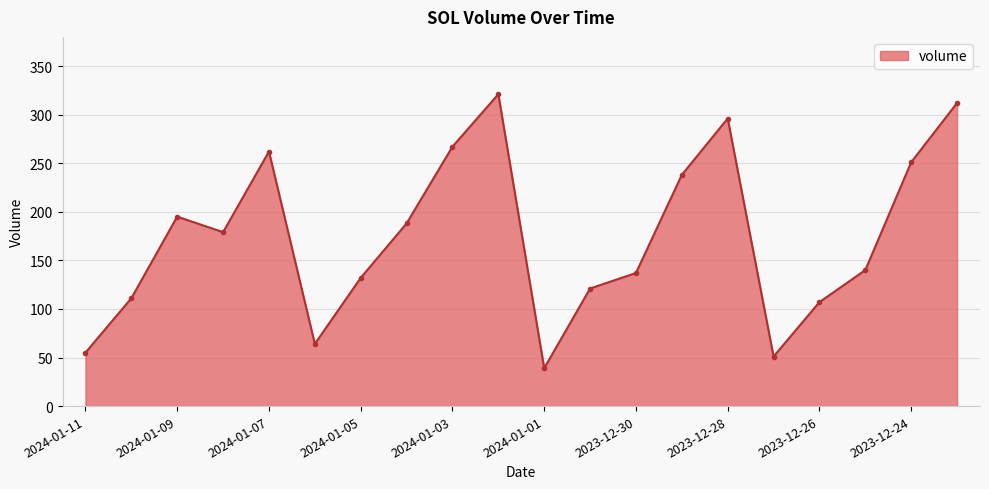

What is the difference between the maximum and minimum values?

282